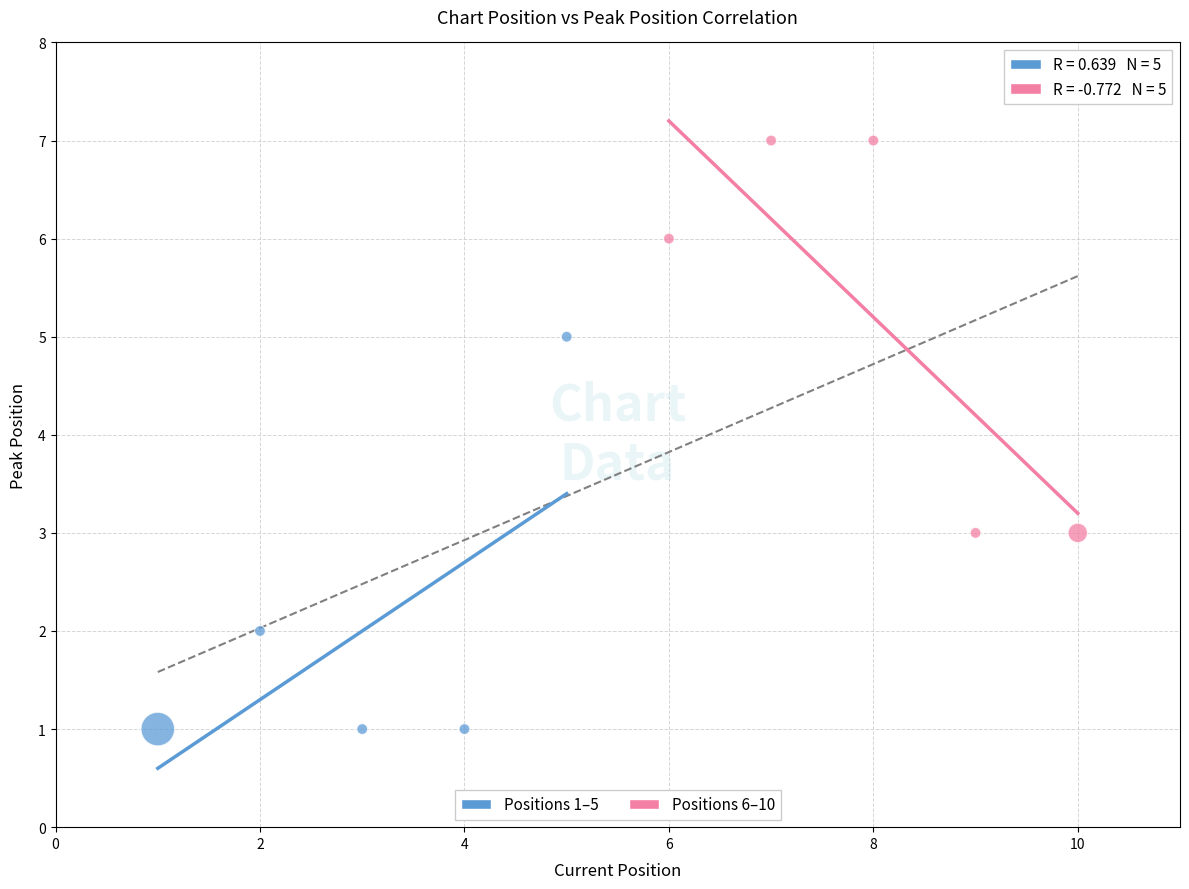

Which series reaches the minimum Y coordinate?

Positions 1–5